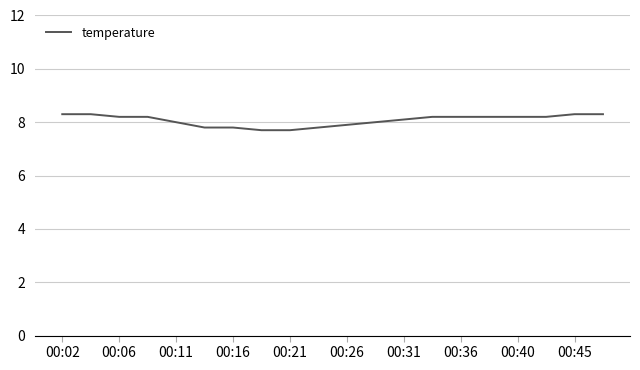

How many categories are shown in the chart?

20